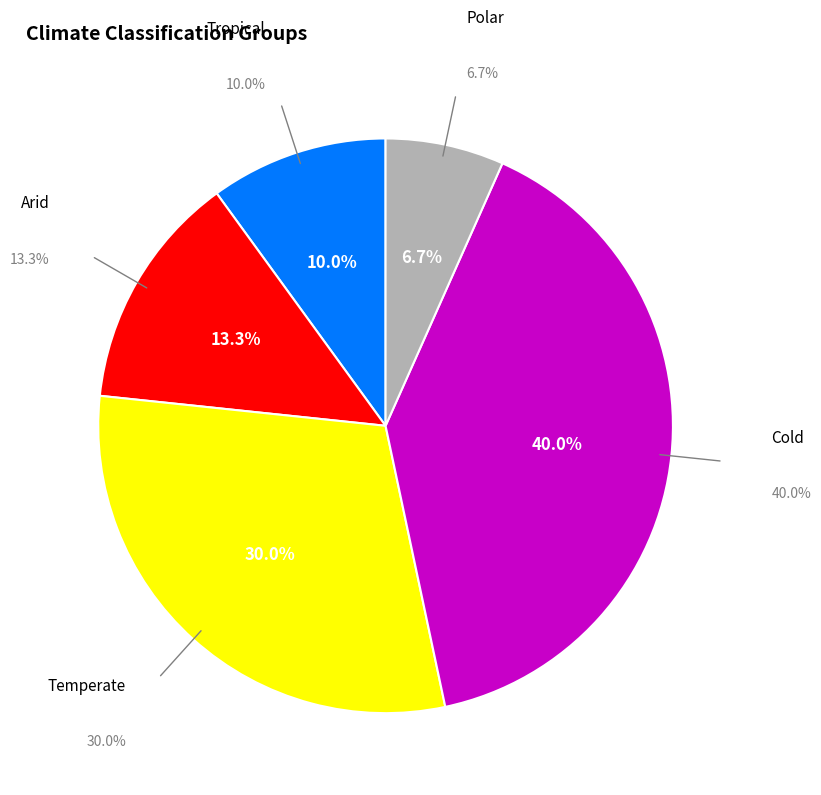

Which category has the biggest portion of the pie?

Cold